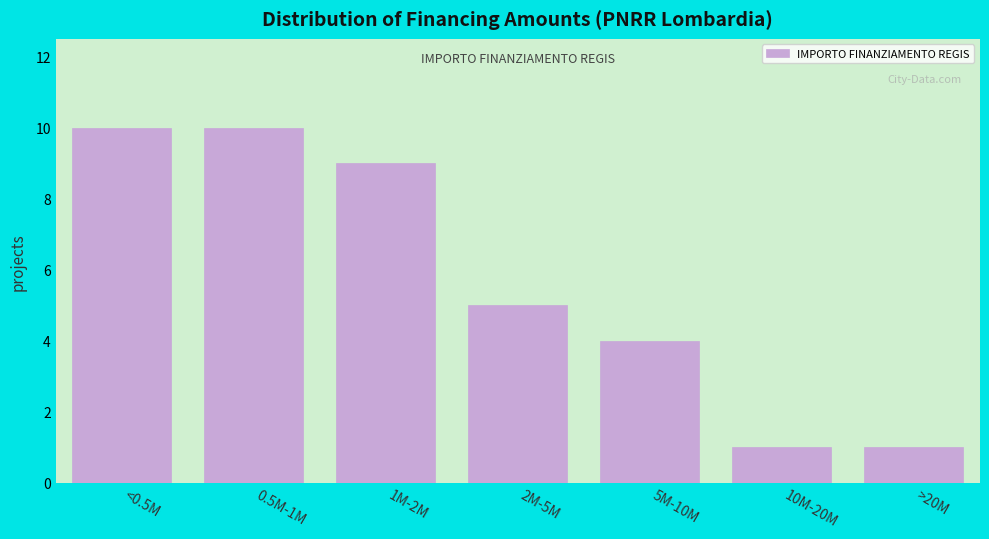

Reading left to right, extract all data points from this chart.

10	10	9	5	4	1	1